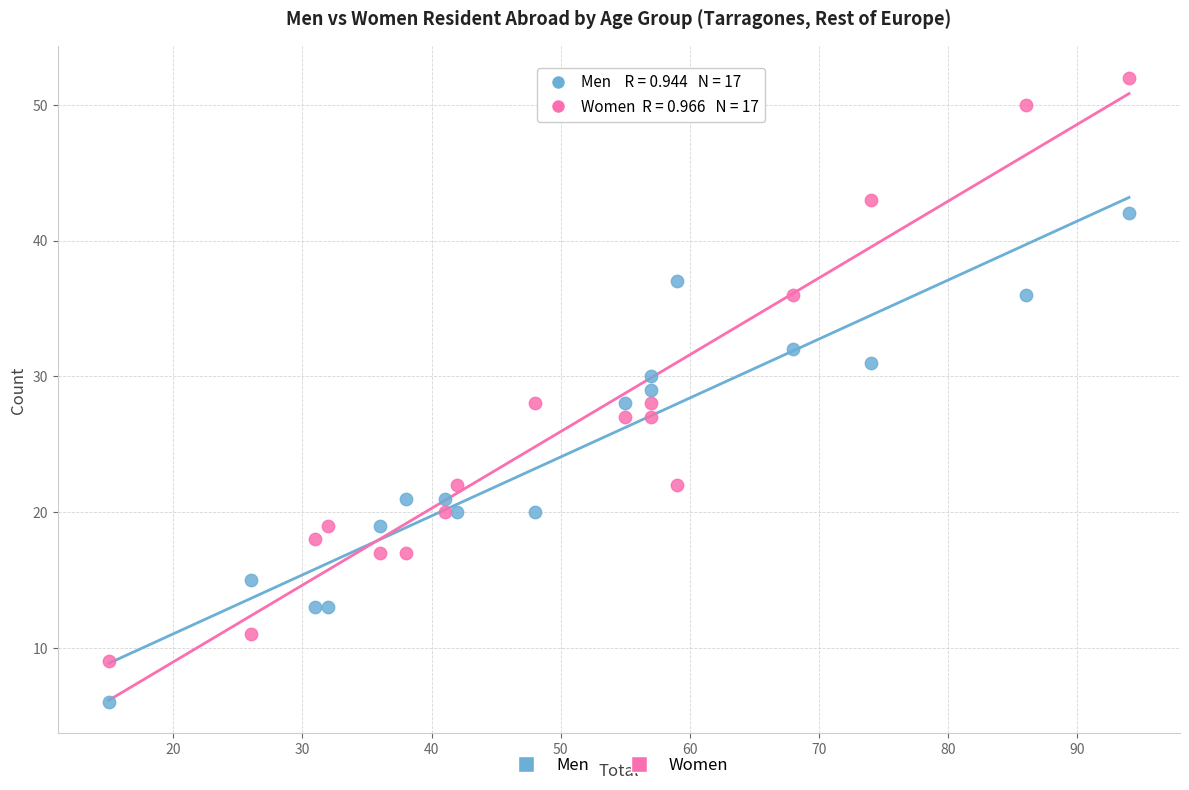

Across all data points, what is the range of X values (max minus min)?

79